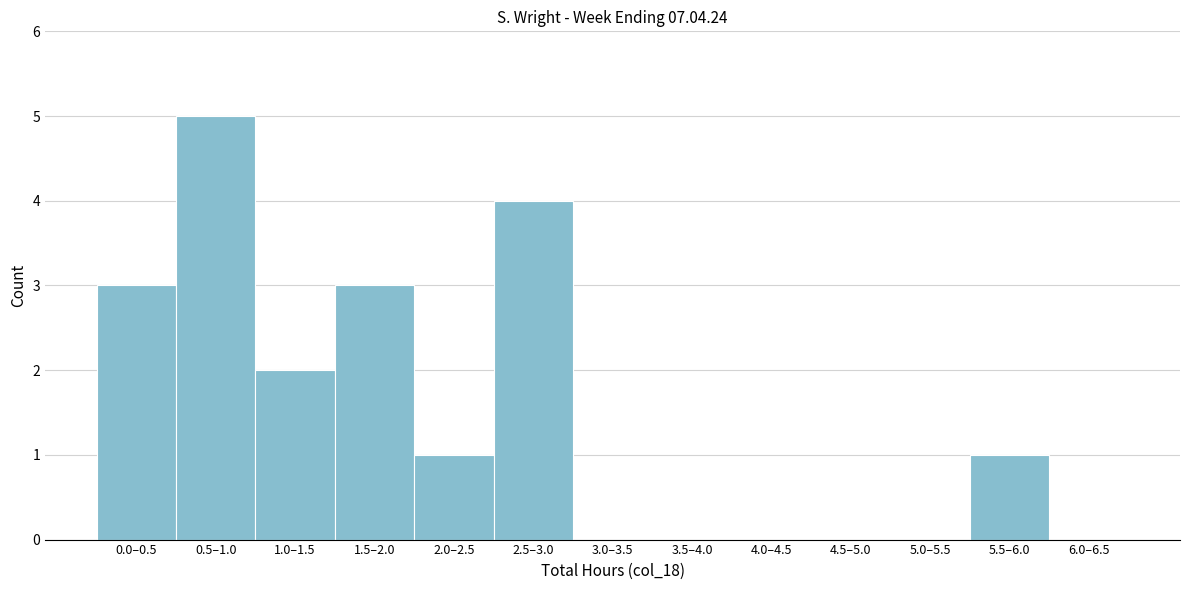

Reading left to right, list all the values displayed in this chart.

0.0–0.5=3	0.5–1.0=5	1.0–1.5=2	1.5–2.0=3	2.0–2.5=1	2.5–3.0=4	3.0–3.5=0	3.5–4.0=0	4.0–4.5=0	4.5–5.0=0	5.0–5.5=0	5.5–6.0=1	6.0–6.5=0